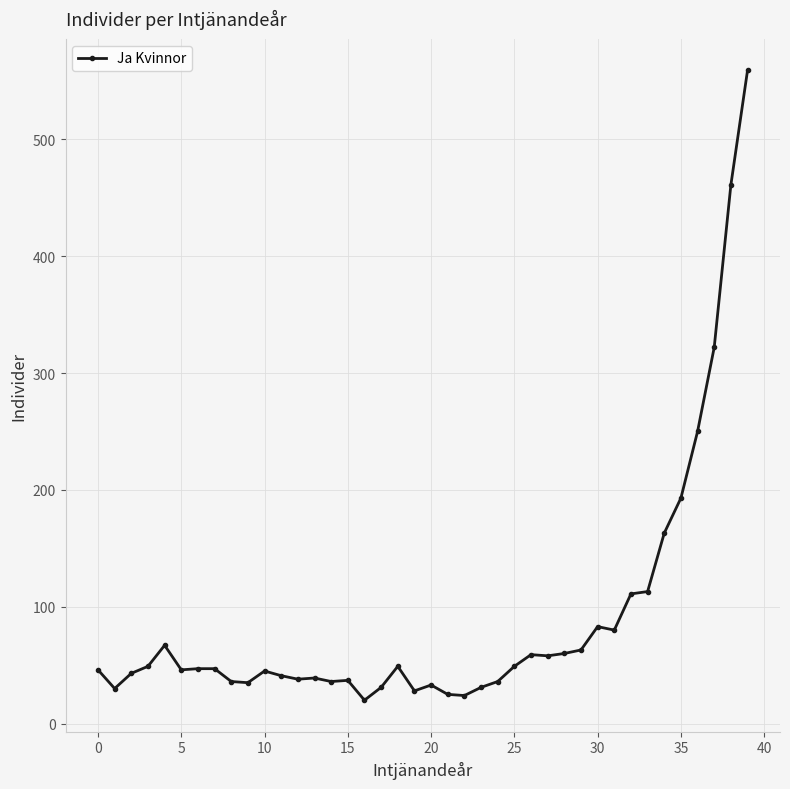

What is the greatest value displayed?

559